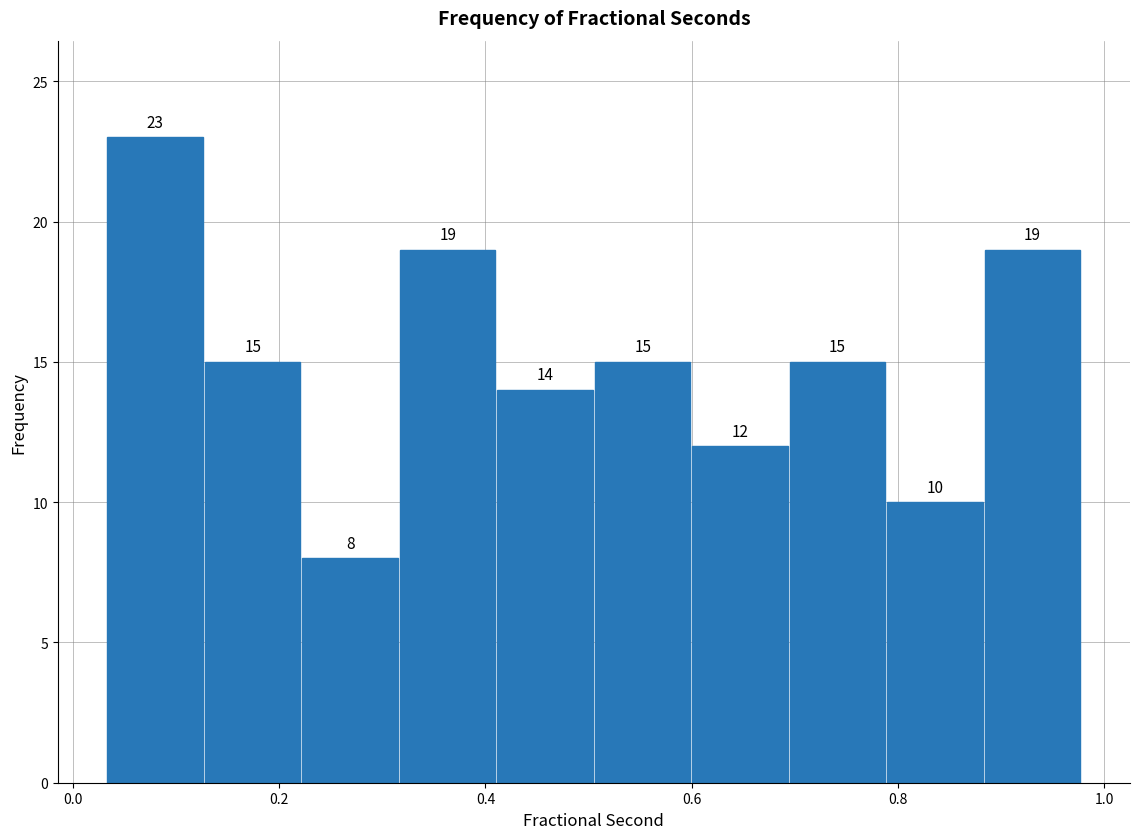

Over which range of the x-axis is the bar tallest?

0.04 to 0.12